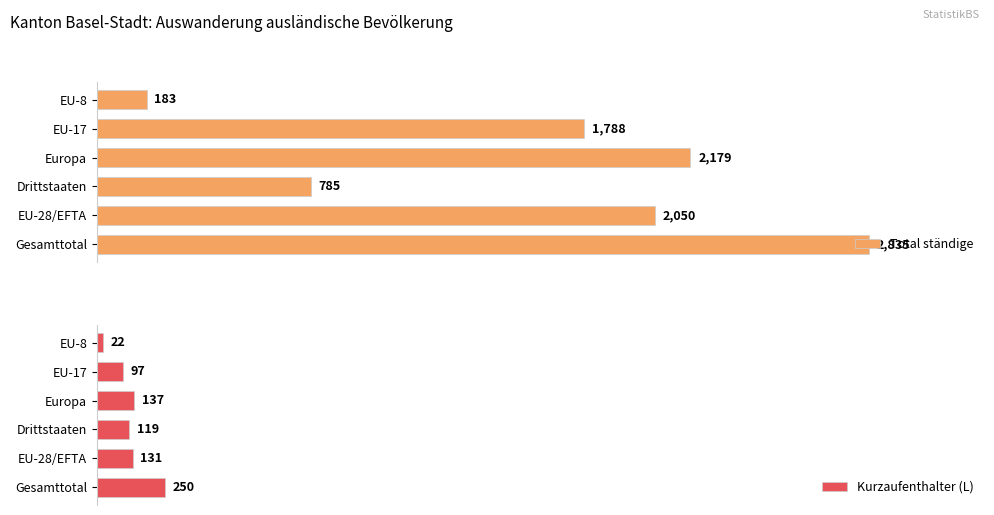

List the labels in order of Total ständige value, smallest first.

EU-8, Drittstaaten, EU-17, EU-28/EFTA, Europa, Gesamttotal